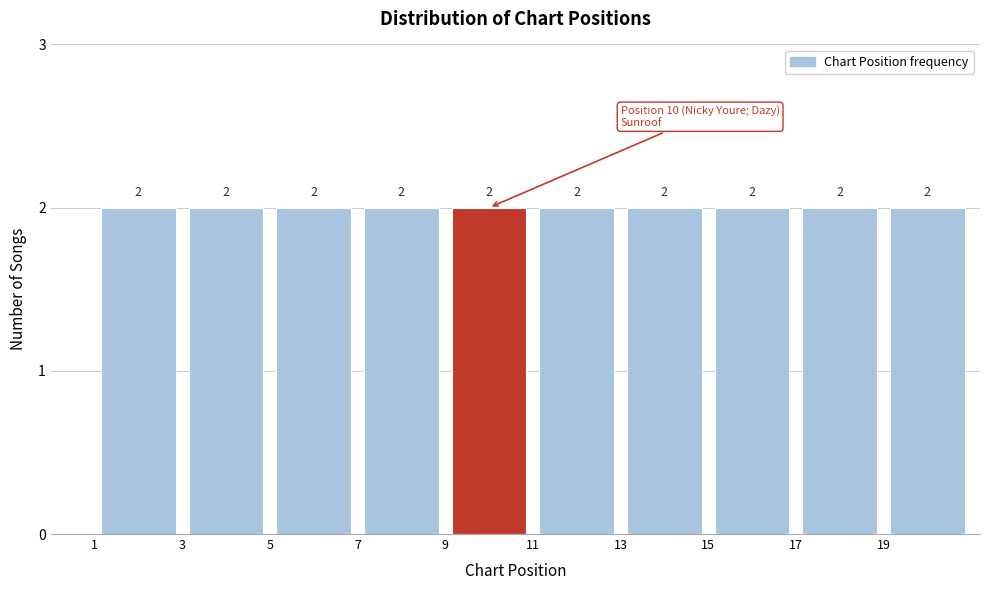

What is the height of the bar covering 19 to 21 on the x-axis?

2